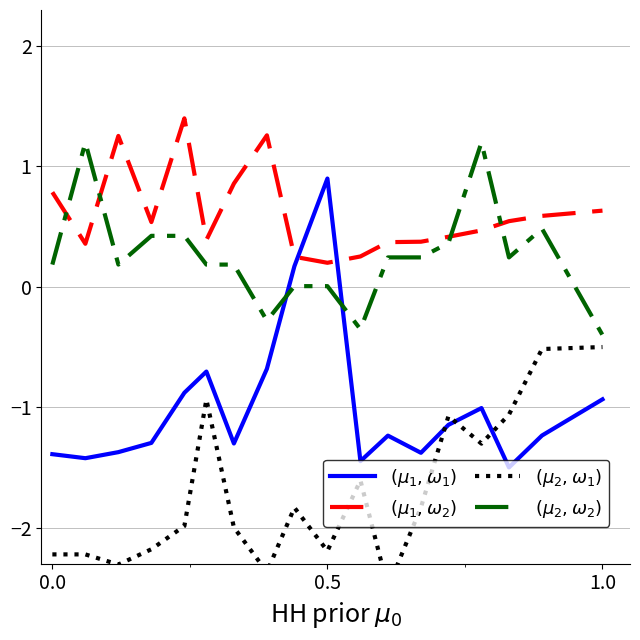

What is the difference between the maximum and minimum values in the $(\mu_1, \omega_1)$ series?

2.4